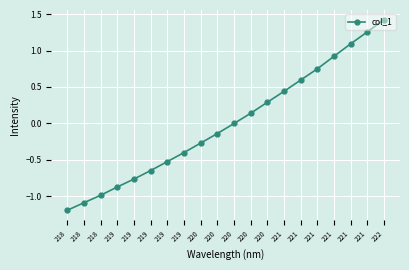

Does the chart have visible grid lines?

Yes